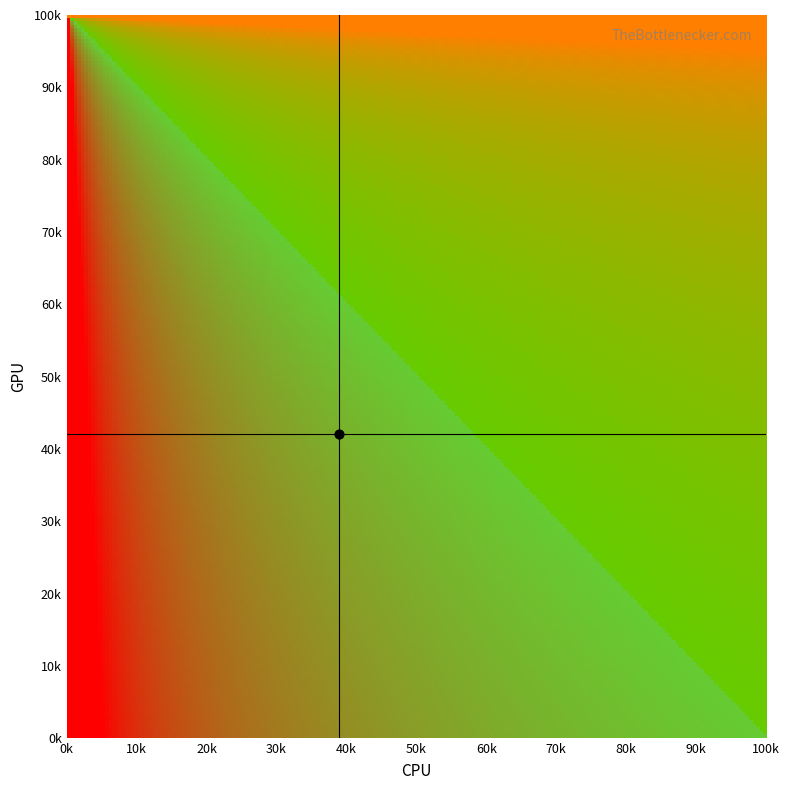

How many positive values does the CPU_line series have?

1